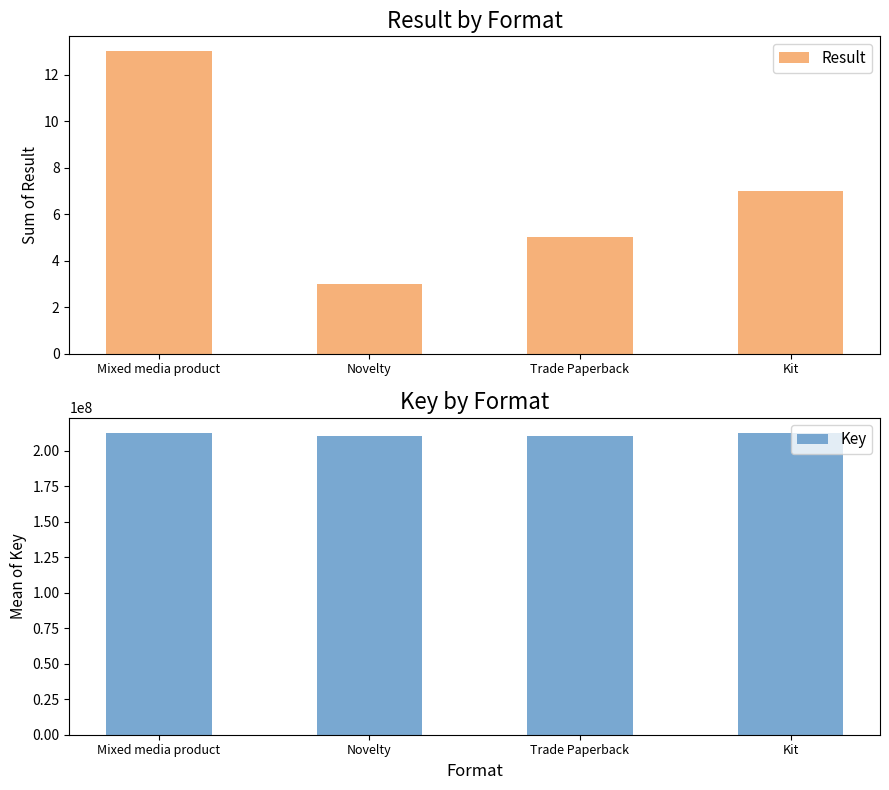

What is the average value of the Result series?

7